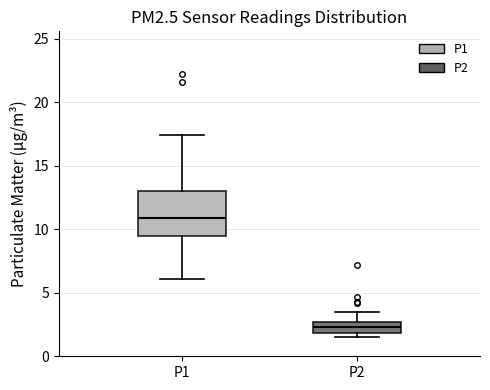

Comparing the boxes themselves (not the whiskers), which one is the tallest?

P1